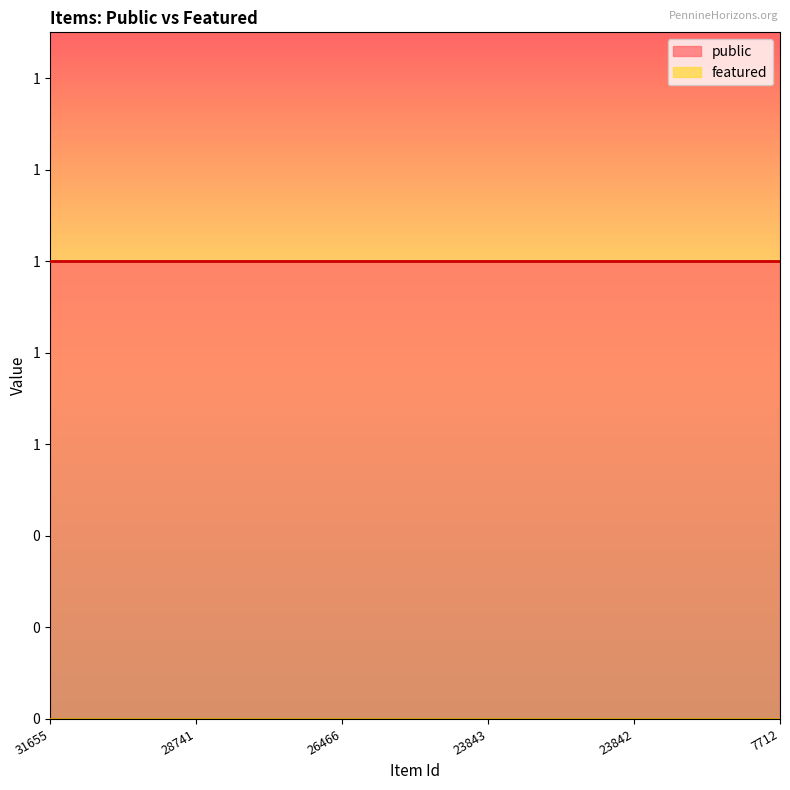

Is the value of featured at 26466 greater than the value of public at 7712?

No